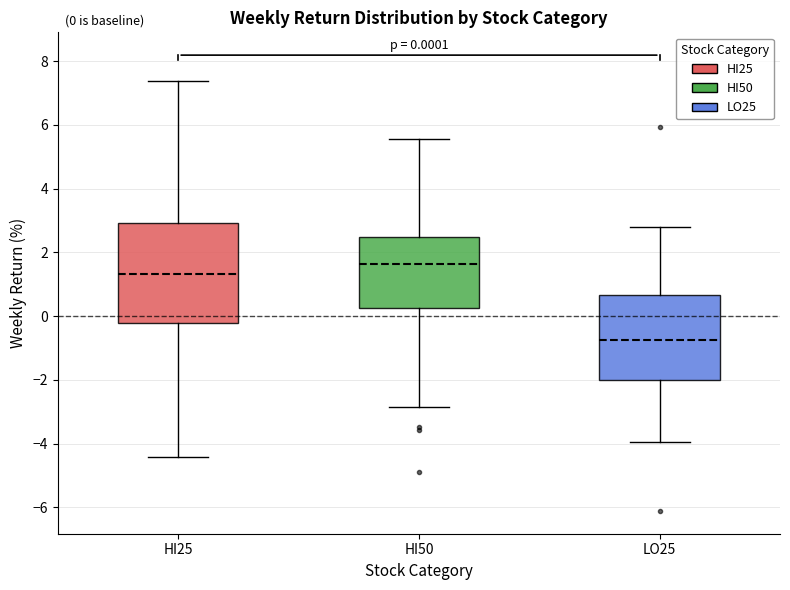

Which box has the highest median line?

HI50